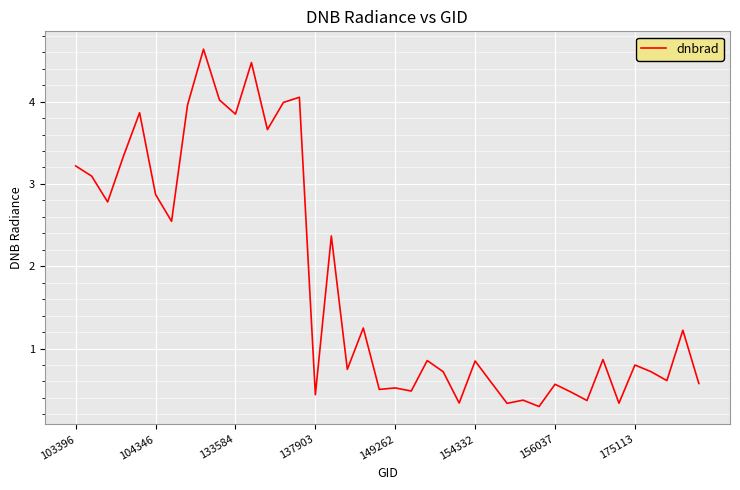

What is the difference between the maximum and minimum values?

4.3